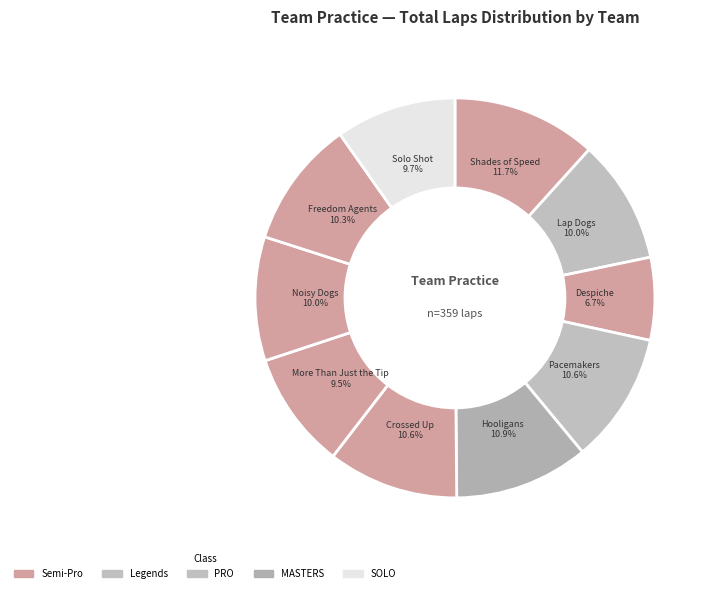

Which slice is the smallest?

Despiche